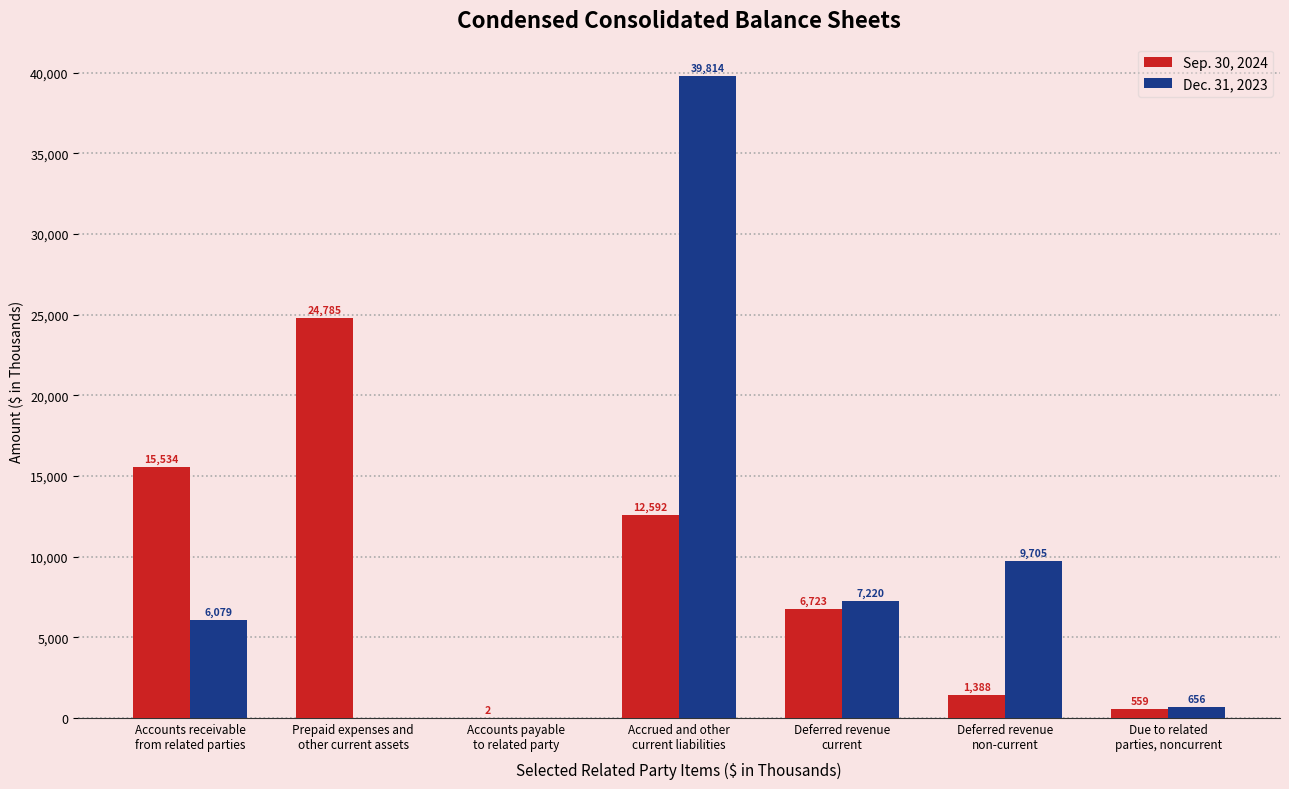

Read the Sep. 30, 2024 value at Deferred revenue
current.

6723